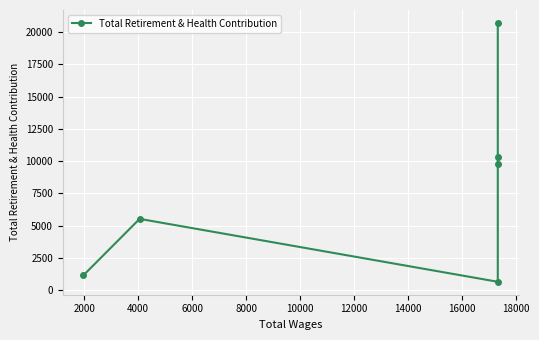

Approximately how many times larger is the value at 10000 compared to 2000?

3.8